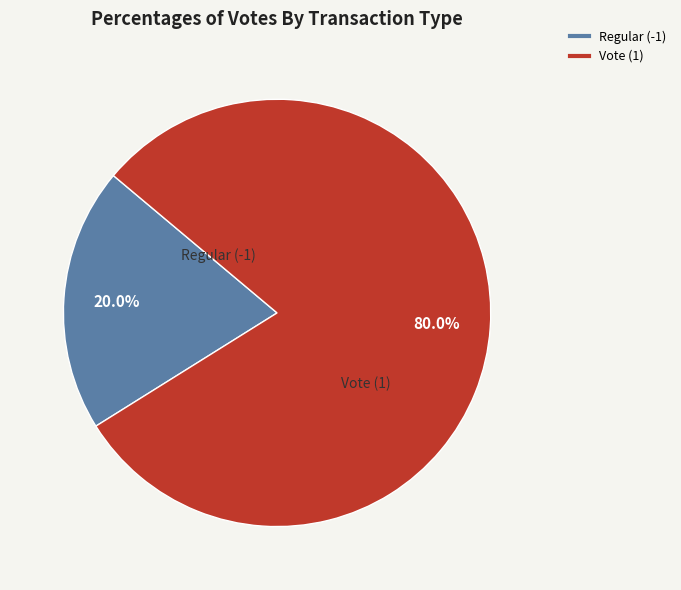

To the nearest percent, what is the average slice percentage?

50%